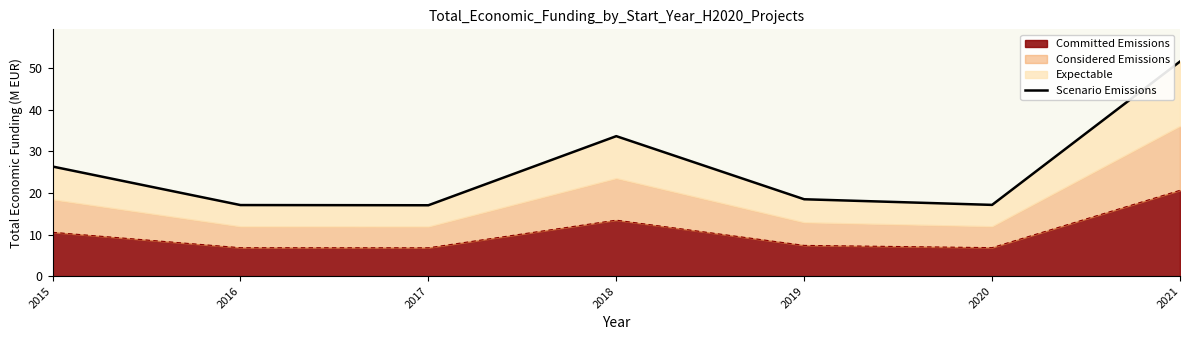

What is the maximum value shown in the chart?

51.6